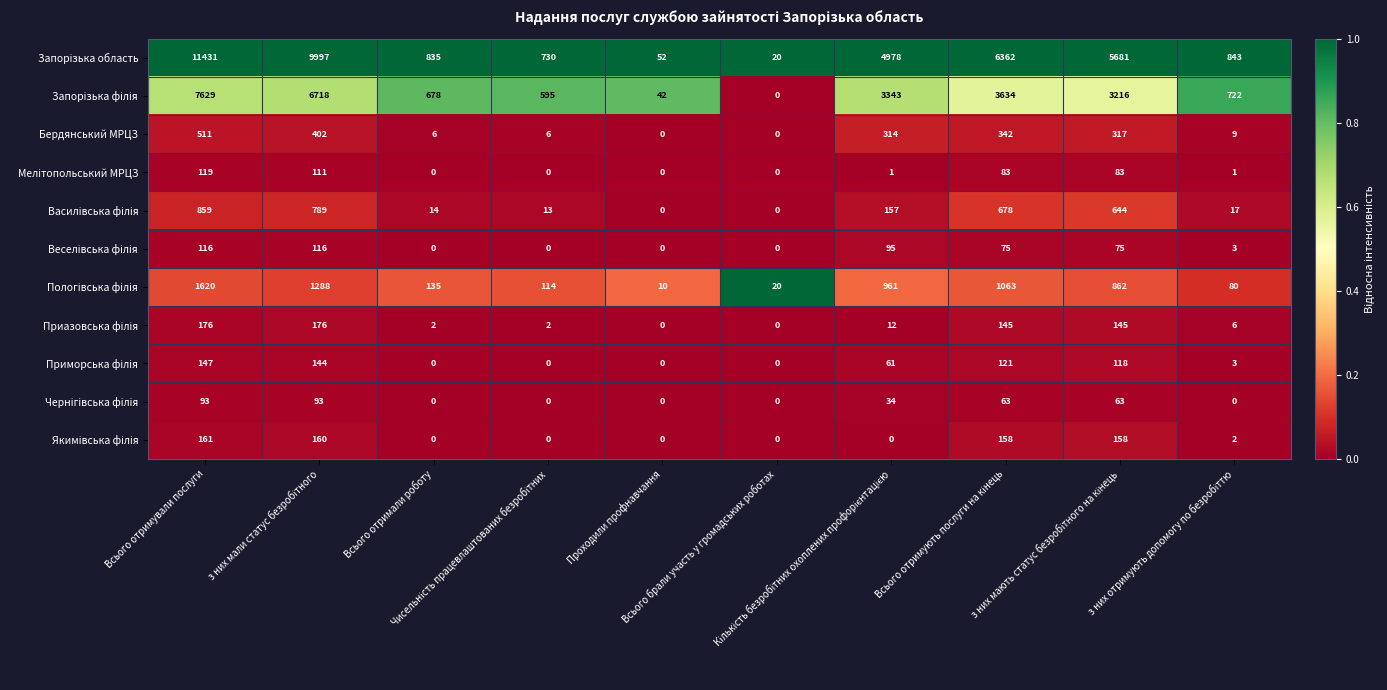

At which category is the sum across all series the highest?

Всього отримували послуги